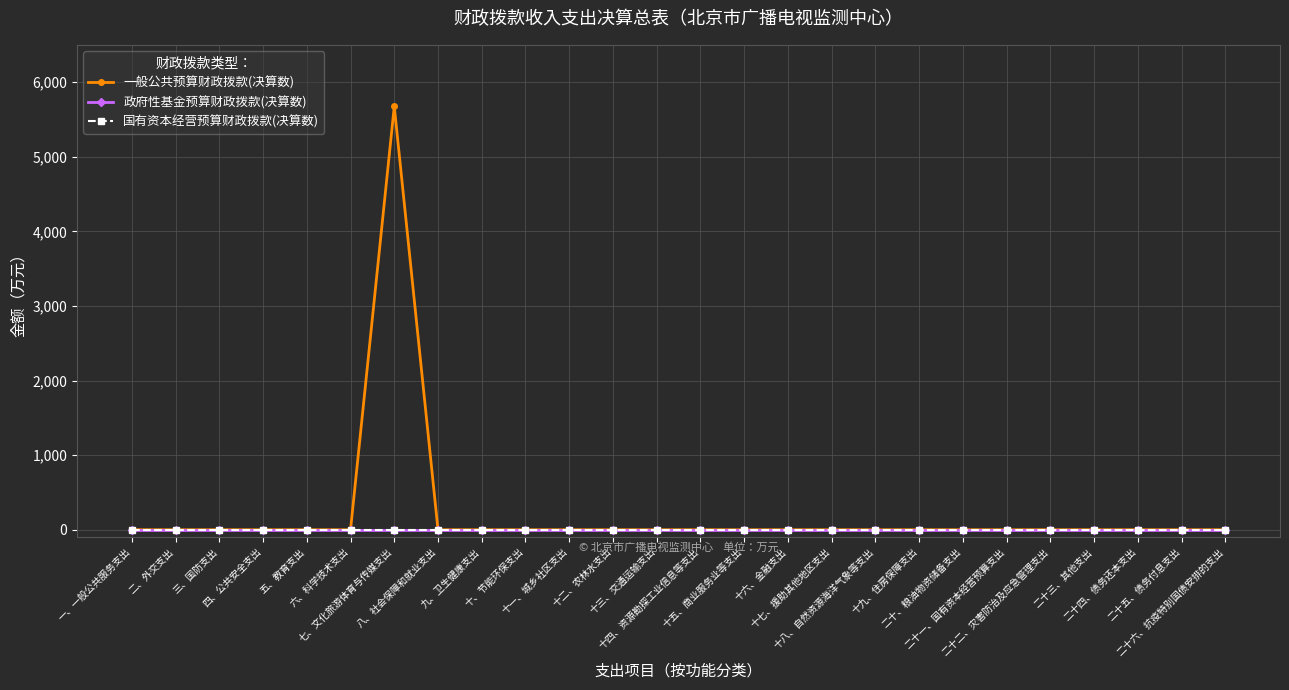

Does the chart have visible grid lines?

Yes